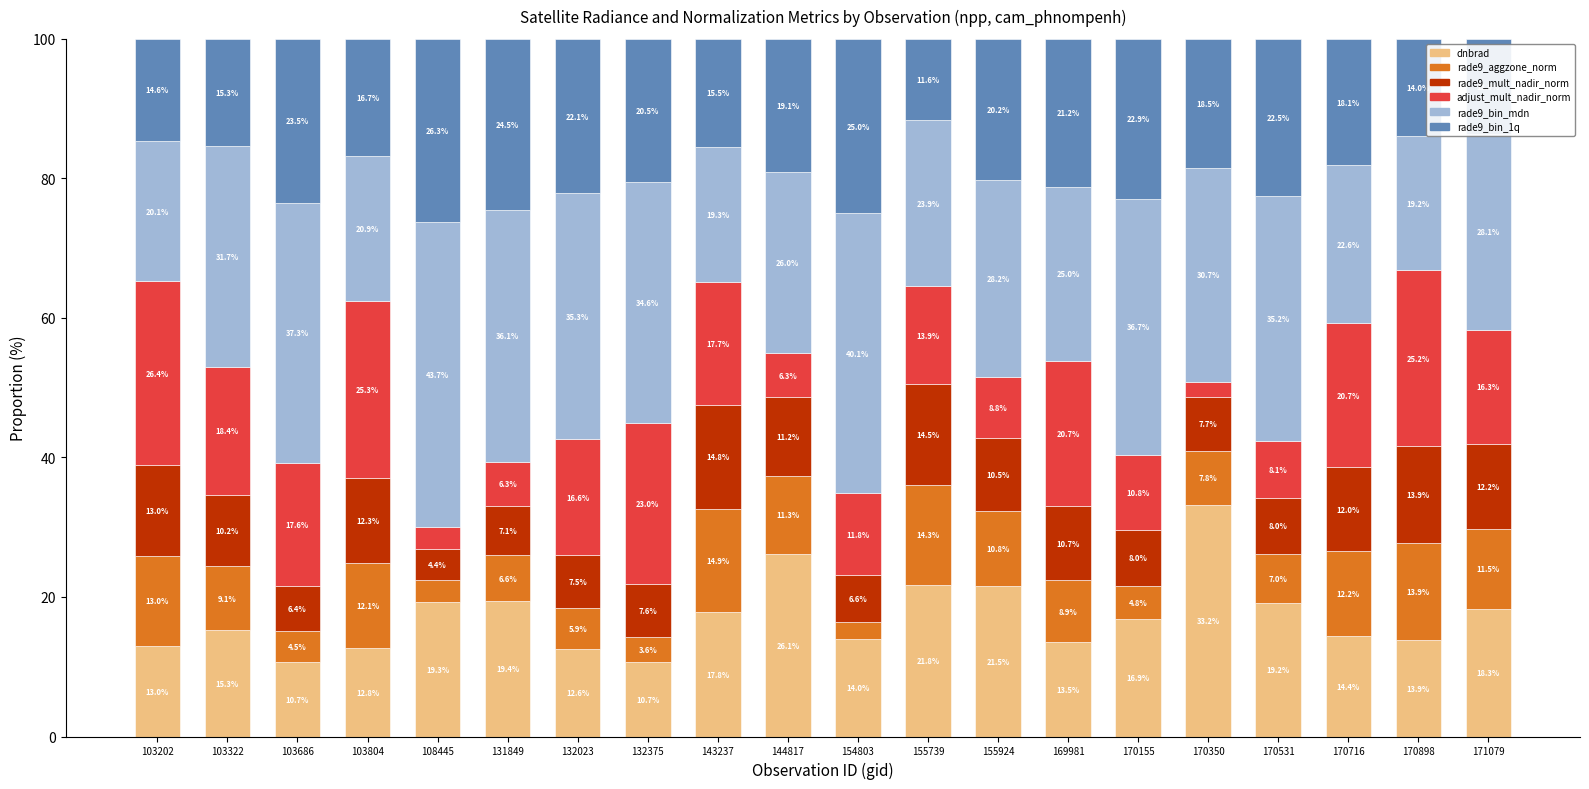

The dnbrad series shows 13.3 at 108445. True or false?

False